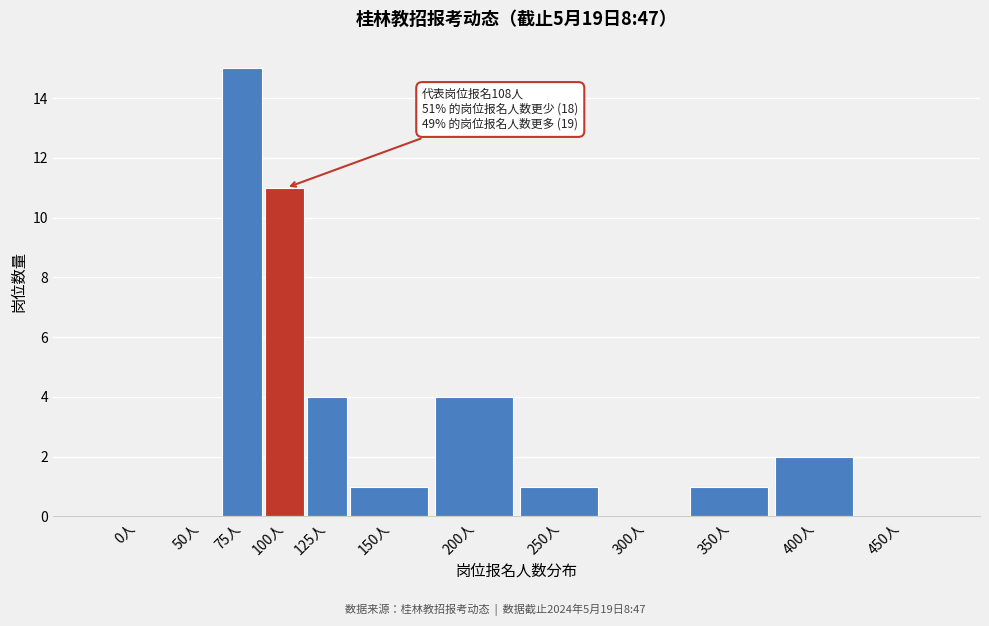

Reading left to right, transcribe all the data shown in this chart.

0人=0	50人=0	75人=15	100人=11	125人=4	150人=1	200人=4	250人=1	300人=0	350人=1	400人=2	450人=0